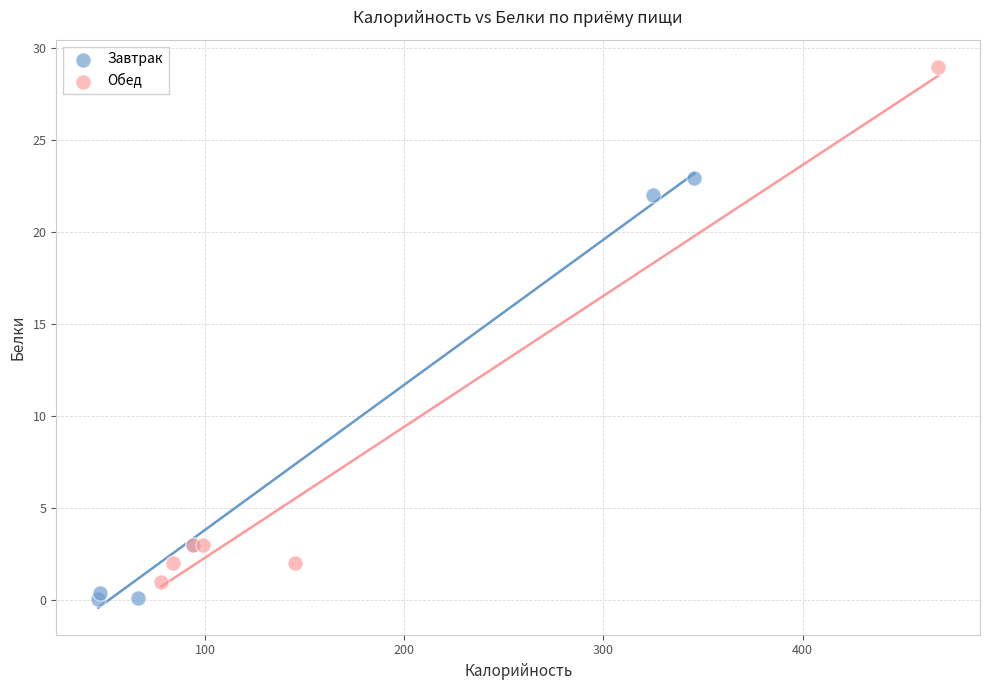

What are all the series names shown in the legend?

Завтрак, Обед